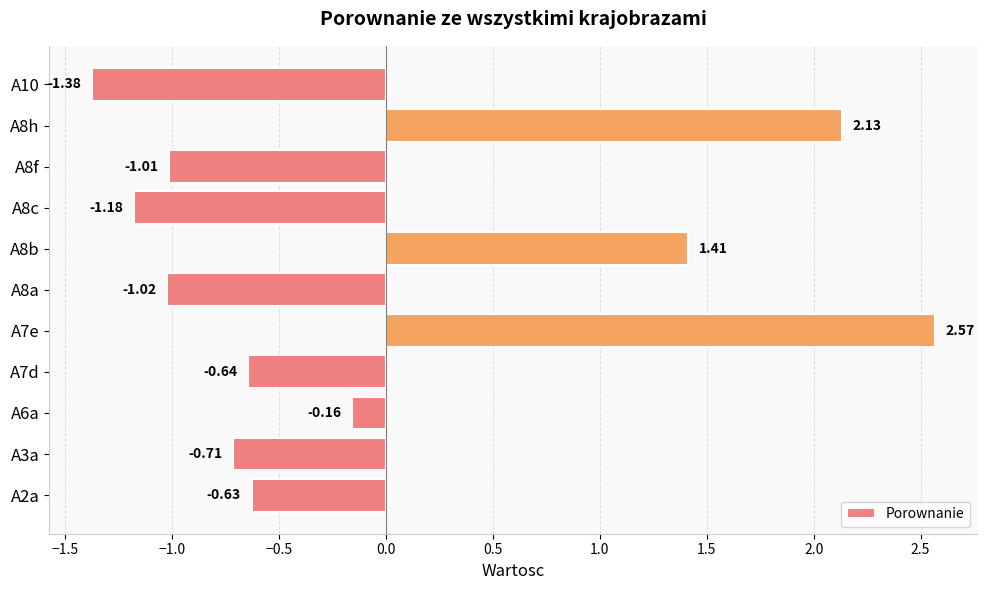

Between A7e and A10, which is larger?

A7e